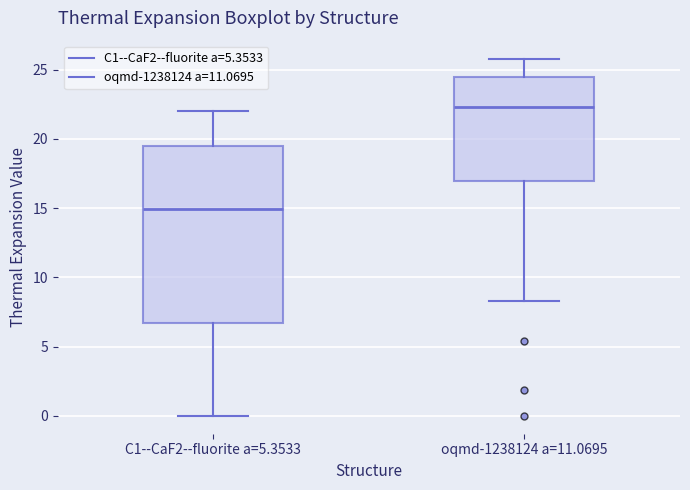

Where does the median line of the box for oqmd-1238124 a=11.0695 sit on the y-axis? The values are not printed on the chart, so give them approximately, as read against the axis.

22.5